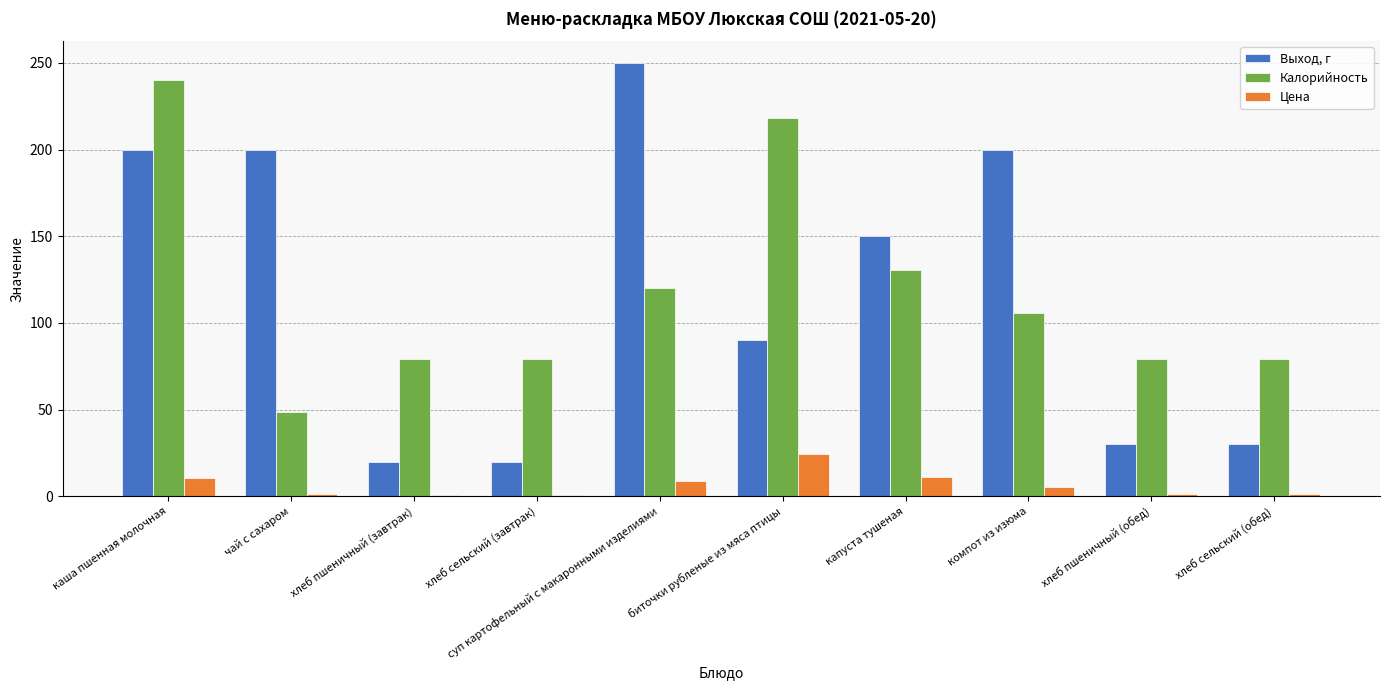

The value of Калорийность at хлеб сельский (обед) is 79.0. True or false?

True